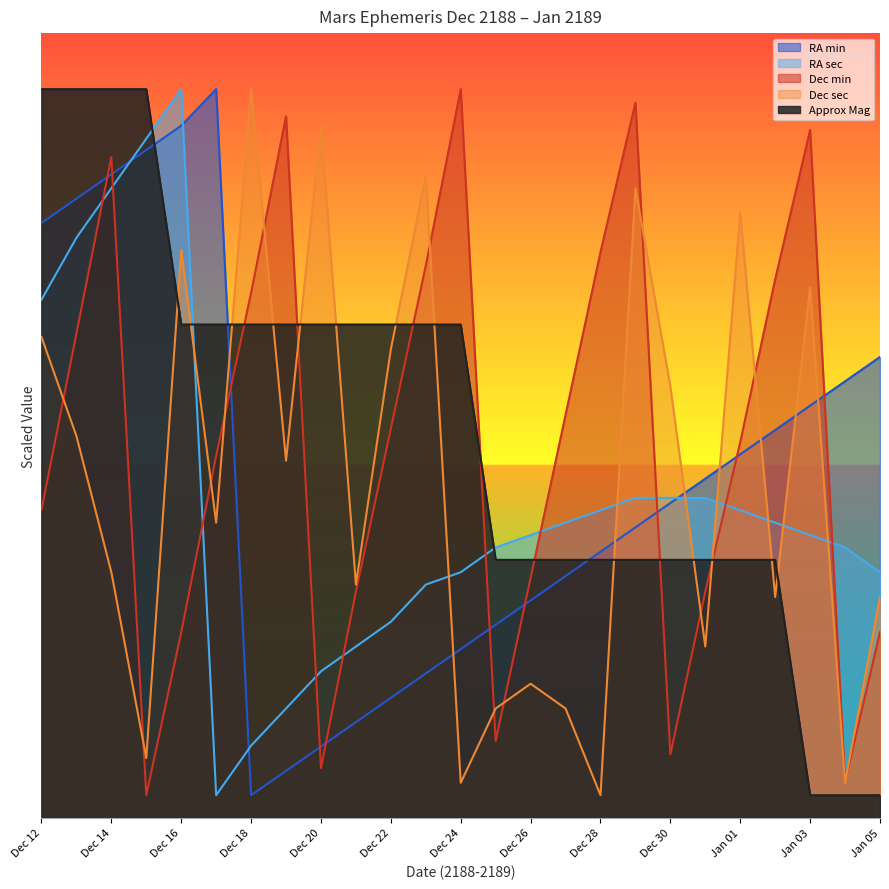

How many lines are shown in the chart?

5